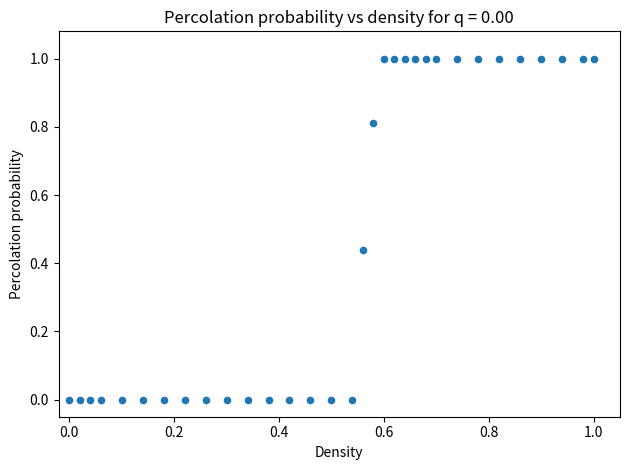

What is the range of X values (max minus min)?

1.0